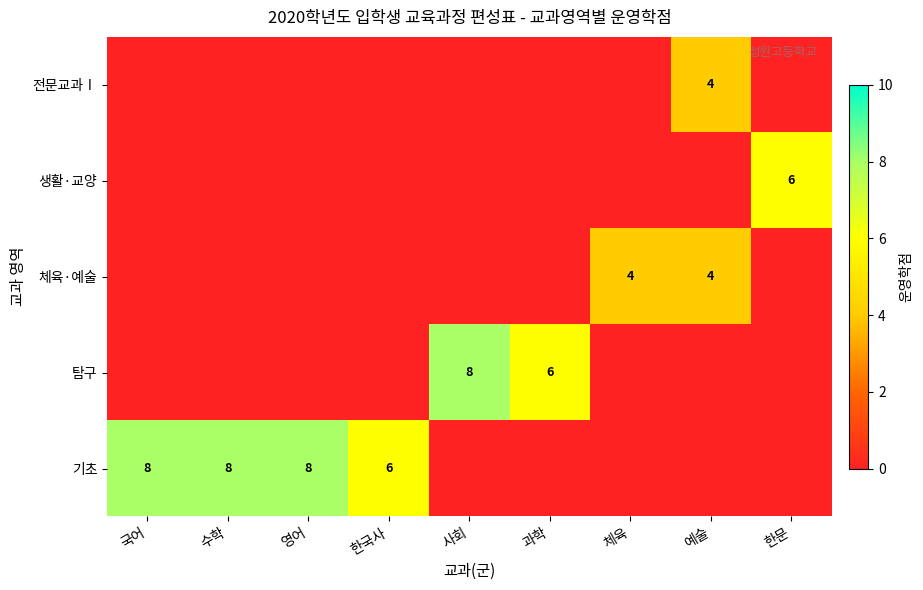

Is it true that 체육·예술 equals 2 at 예술?

False